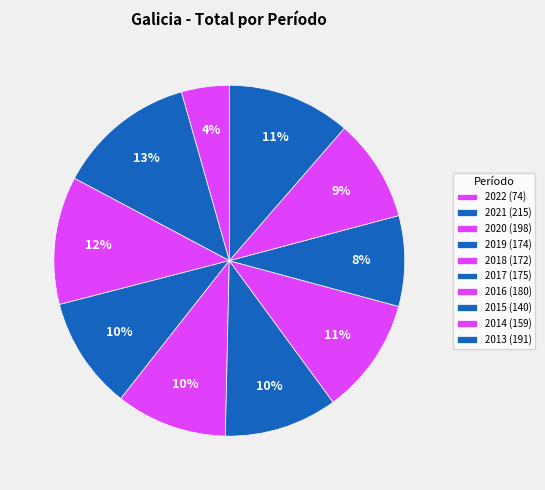

How many slices are in this pie chart?

10